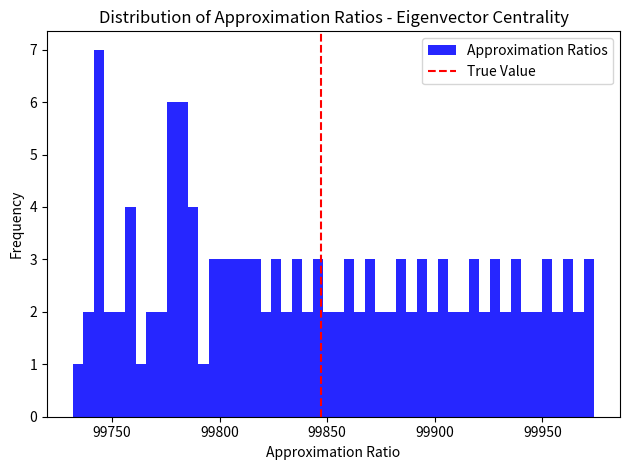

Read against the x-axis, roughly where is the centre of the tallest bar?

99745